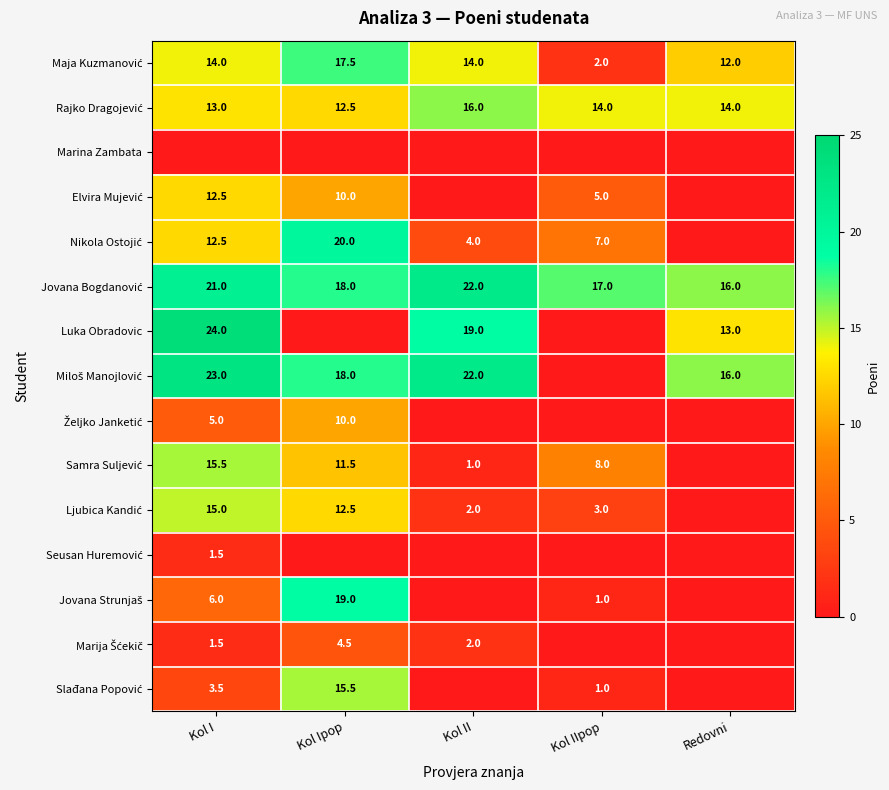

Rank the series by their maximum value, from lowest to highest.

Marina Zambata, Seusan Huremović, Marija Šćekič, Željko Janketić, Elvira Mujević, Ljubica Kandić, Samra Suljević, Slađana Popović, Rajko Dragojević, Maja Kuzmanović, Jovana Strunjaš, Nikola Ostojić, Jovana Bogdanović, Miloš Manojlović, Luka Obradovic